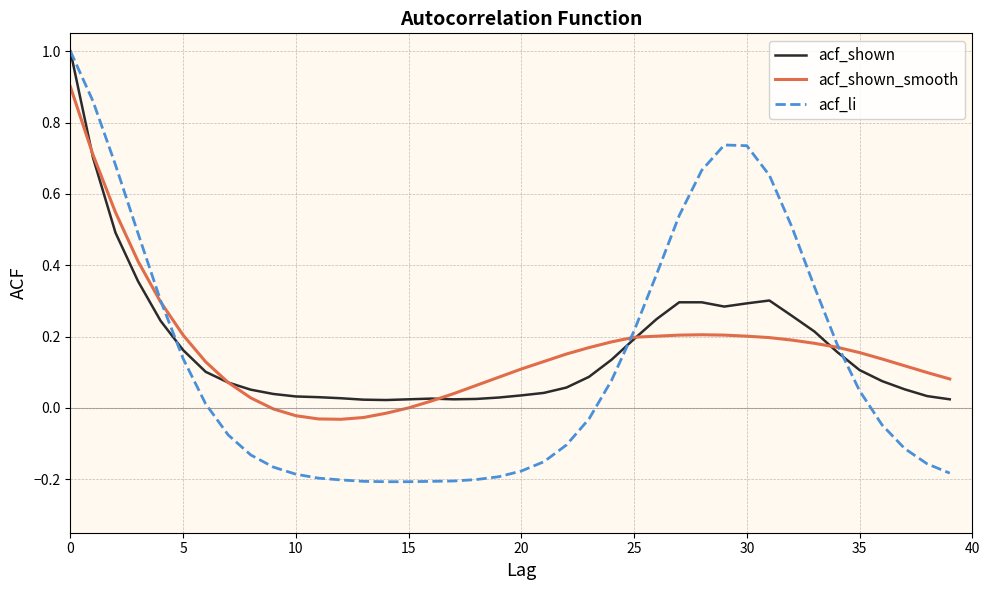

Which series has the widest spread of values?

acf_li